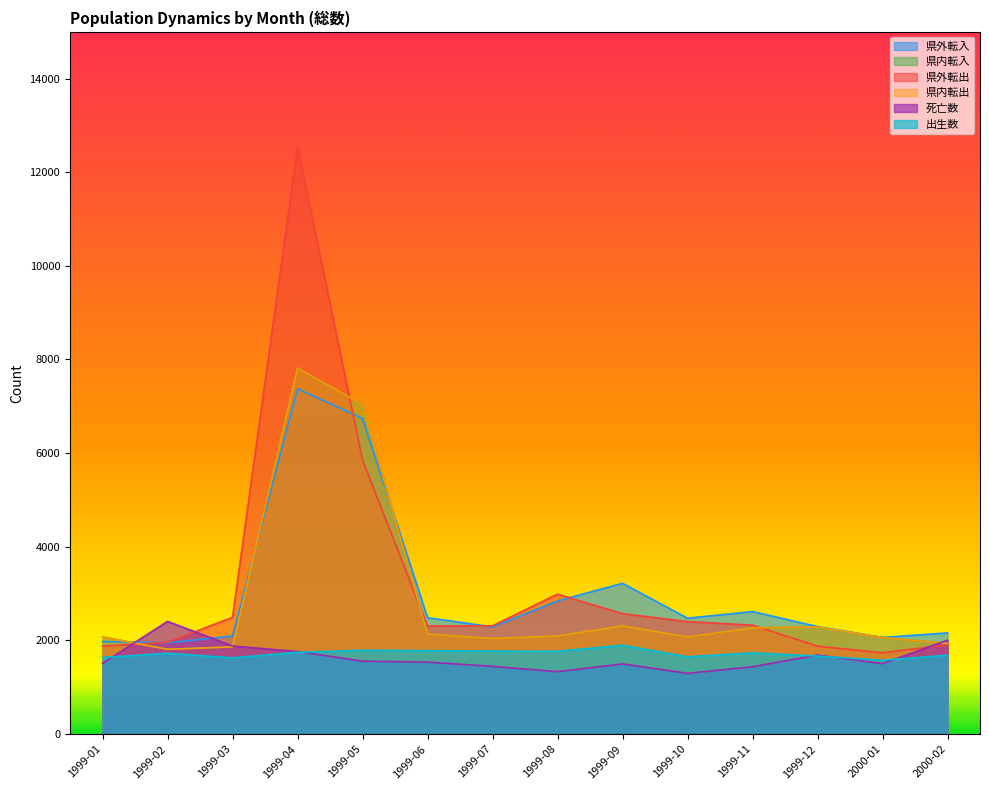

Which label corresponds to the largest value in the chart?

1999-04